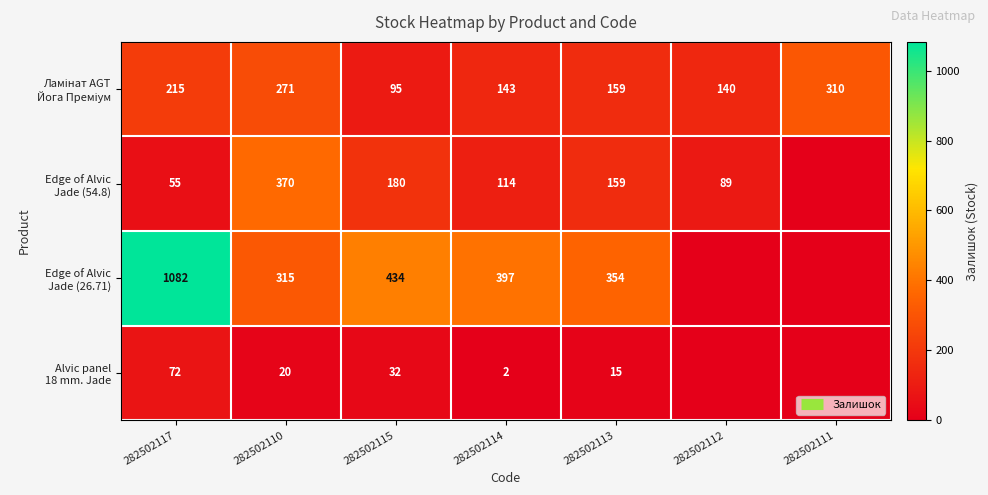

Which label corresponds to the smallest value in the chart?

282502111